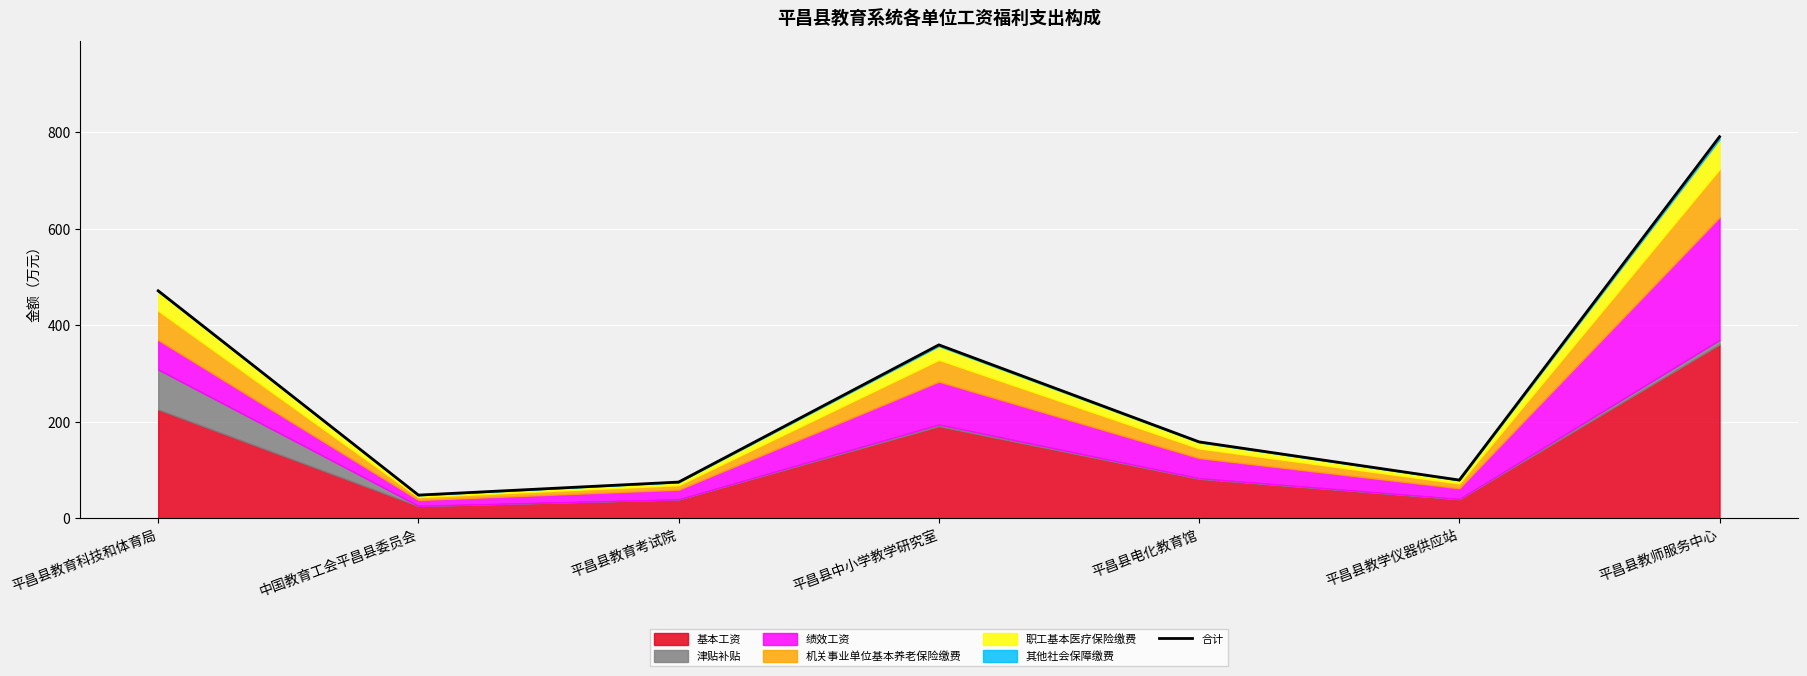

How many categories are shown in the chart?

7